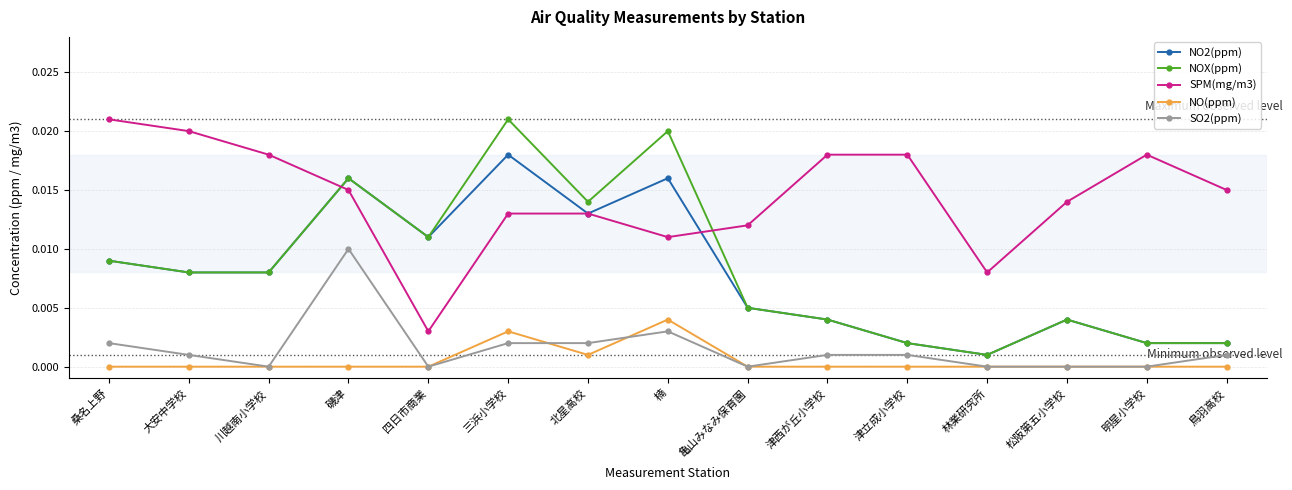

The value of SO2(ppm) at 津西が丘小学校 is 0.0. True or false?

True